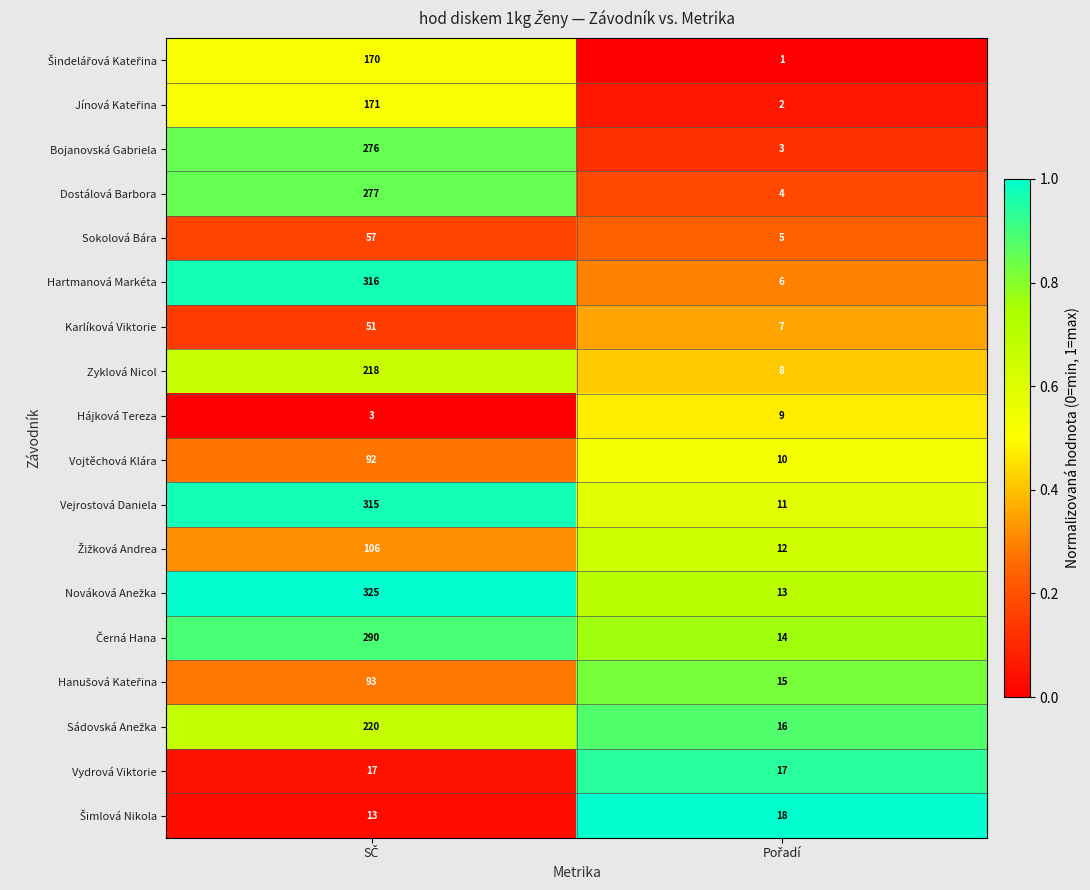

What is the average value of the Sokolová Bára series?

31